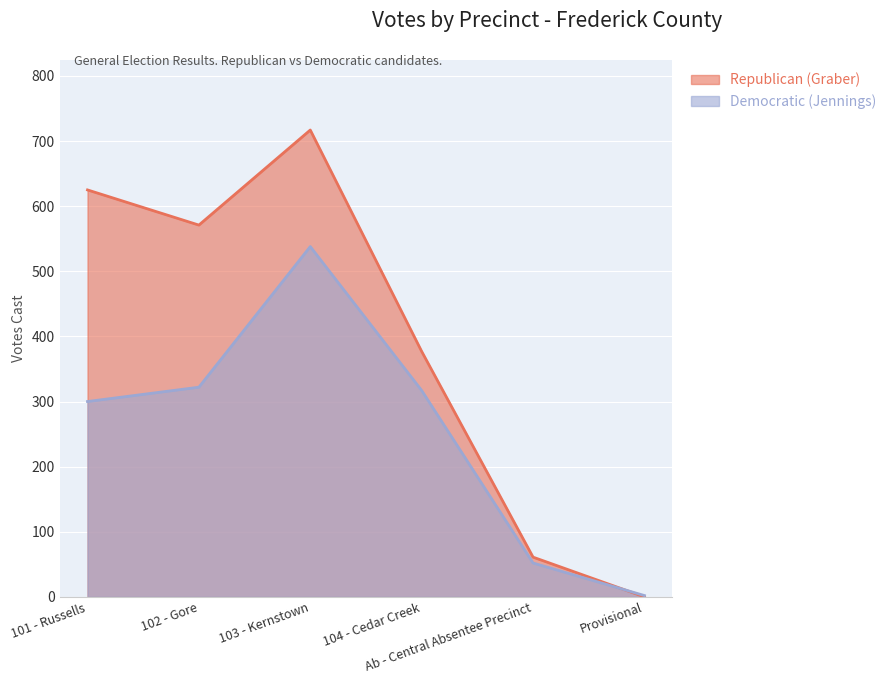

The value of Democratic (Jennings) at Ab - Central Absentee Precinct is 52. True or false?

True